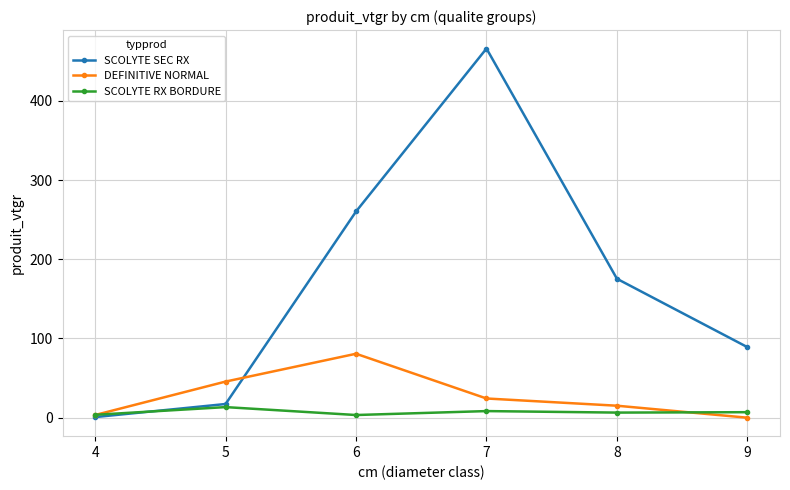

Which series ends up on top after the final intersection of DEFINITIVE NORMAL and SCOLYTE SEC RX?

SCOLYTE SEC RX